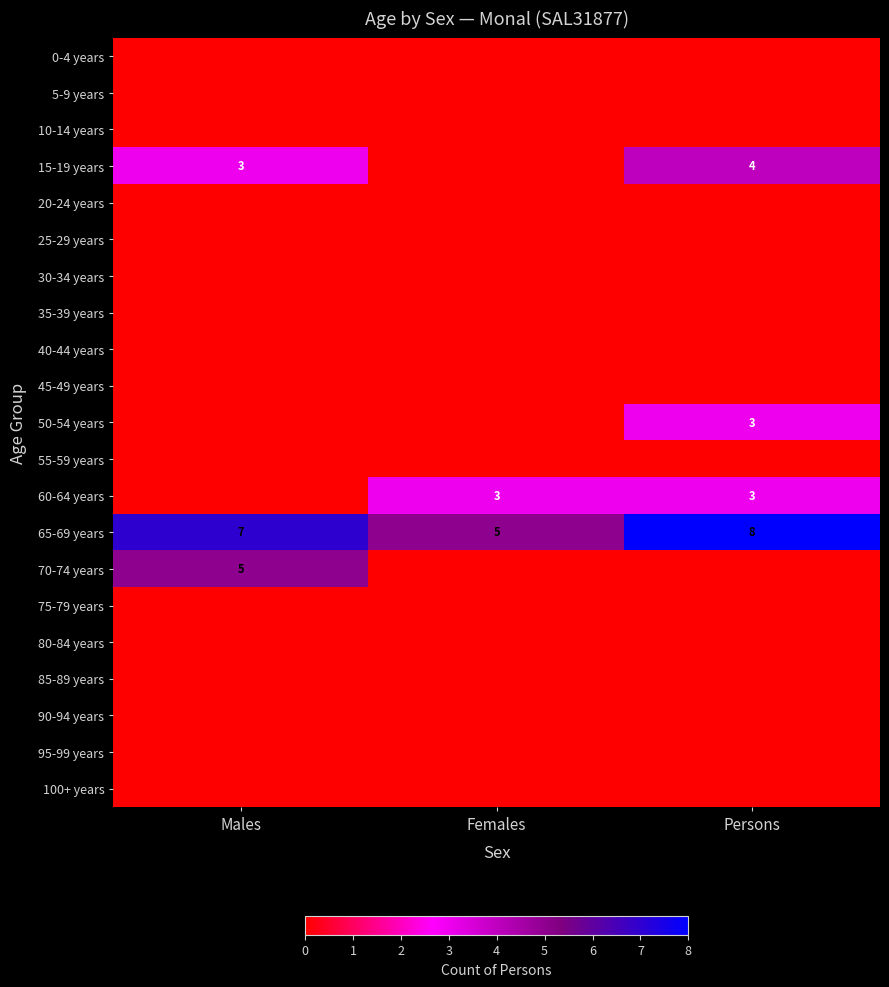

What is the difference between the highest and lowest values at Males?

7